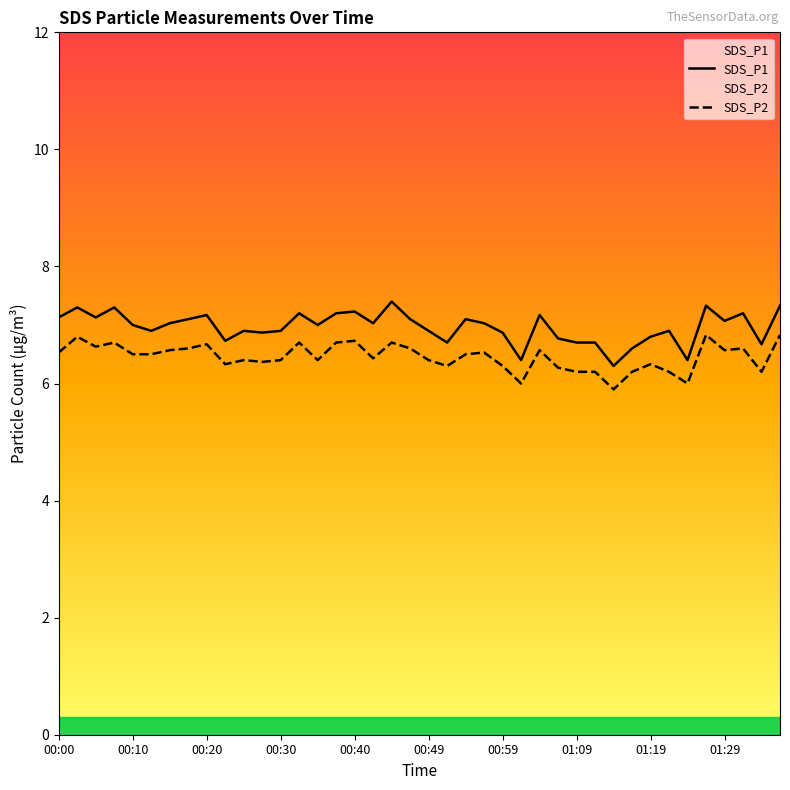

How many lines are shown in the chart?

2